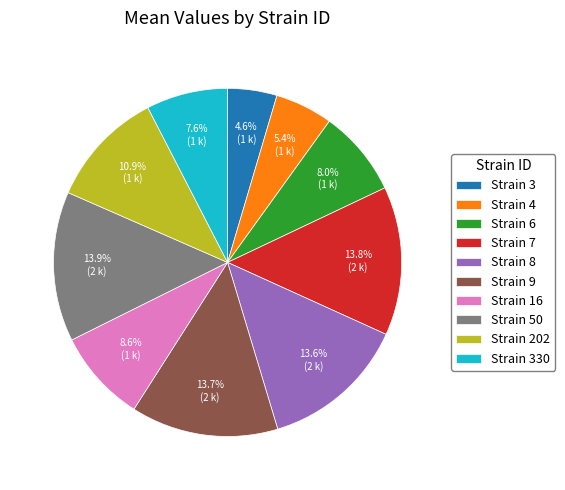

Count the number of slices in the pie.

10